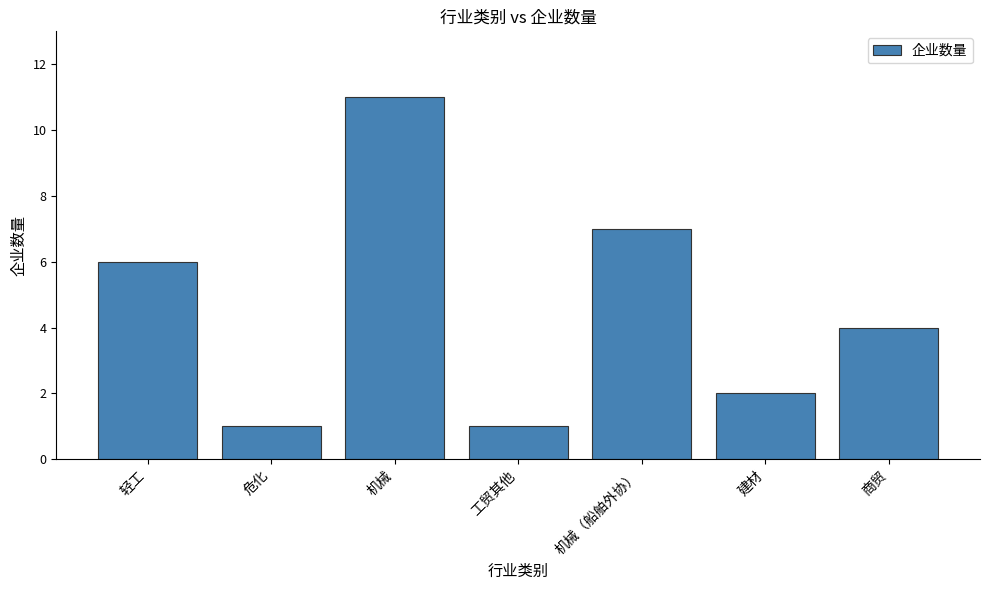

The value at 商贸 is 6. True or false?

False